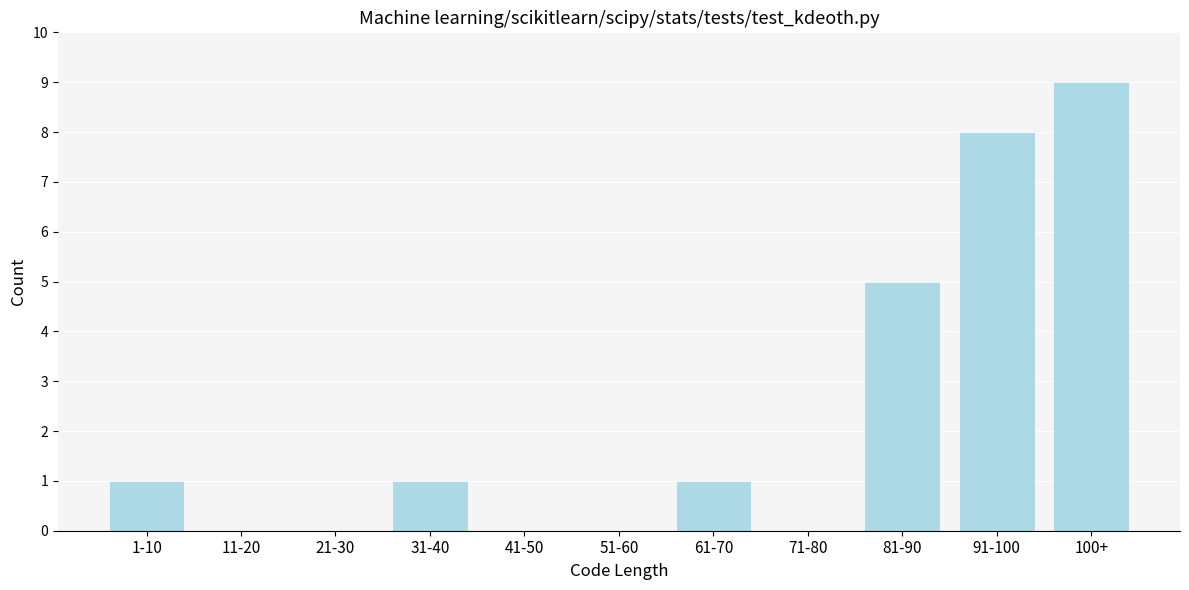

Reading left to right, what are all the values shown in this chart?

1-10=1	11-20=0	21-30=0	31-40=1	41-50=0	51-60=0	61-70=1	71-80=0	81-90=5	91-100=8	100+=9